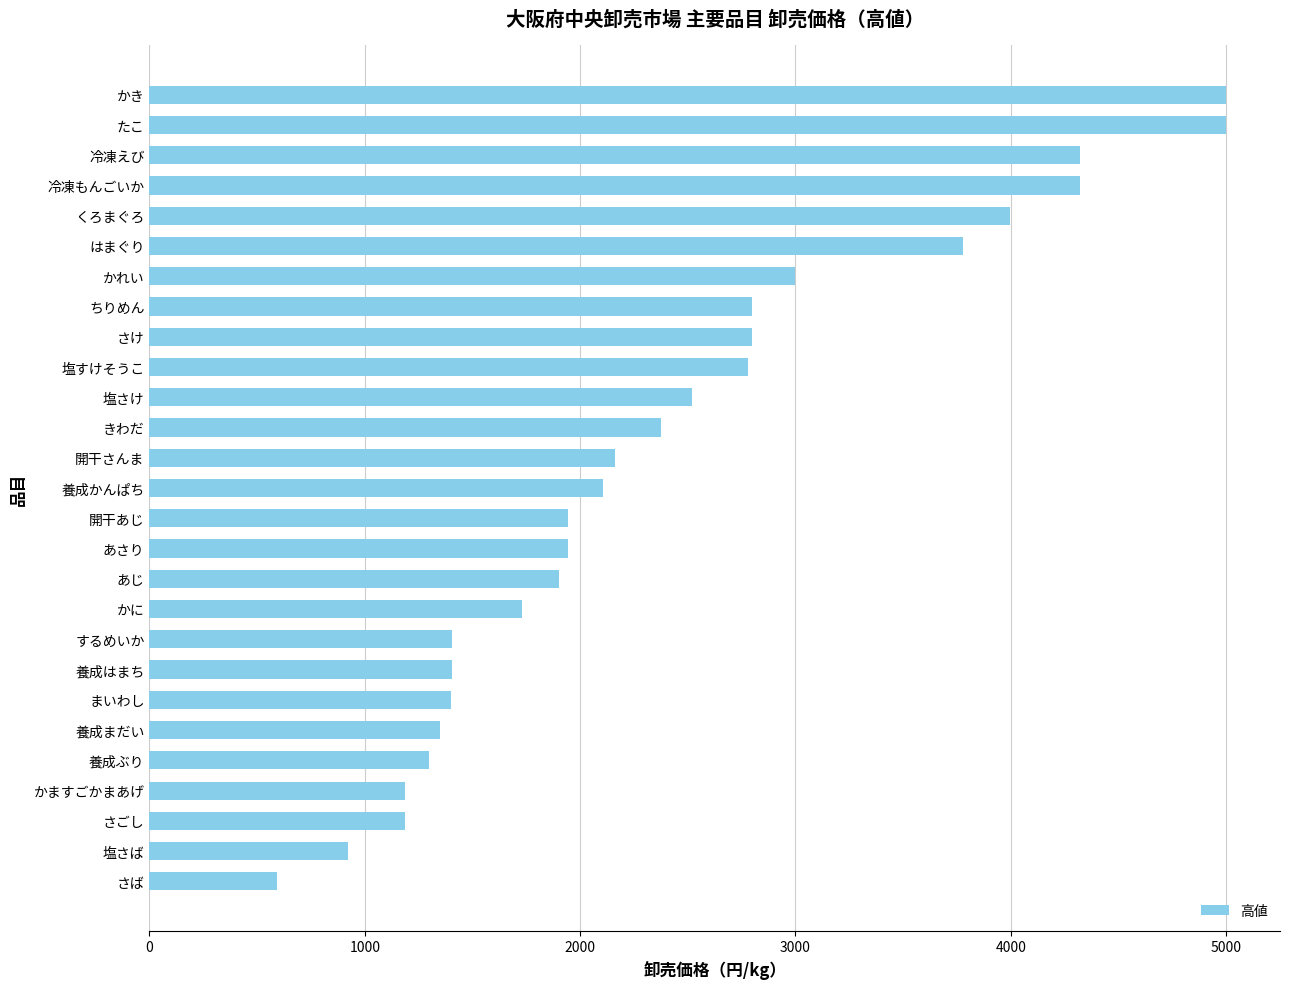

Which has a higher value, 開干あじ or 塩さけ?

塩さけ